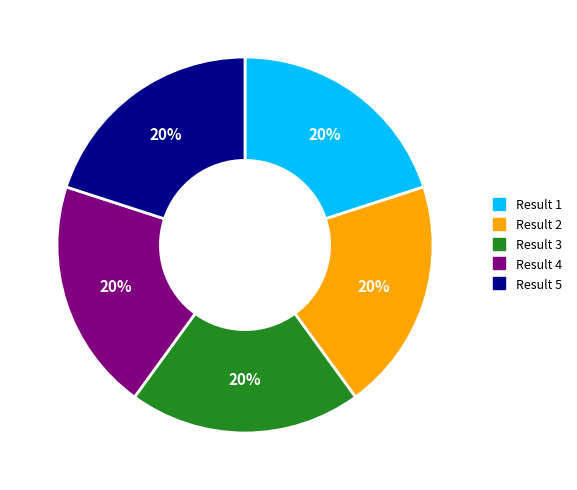

To the nearest percent, what is the combined percentage of Result 3 and Result 4?

40%